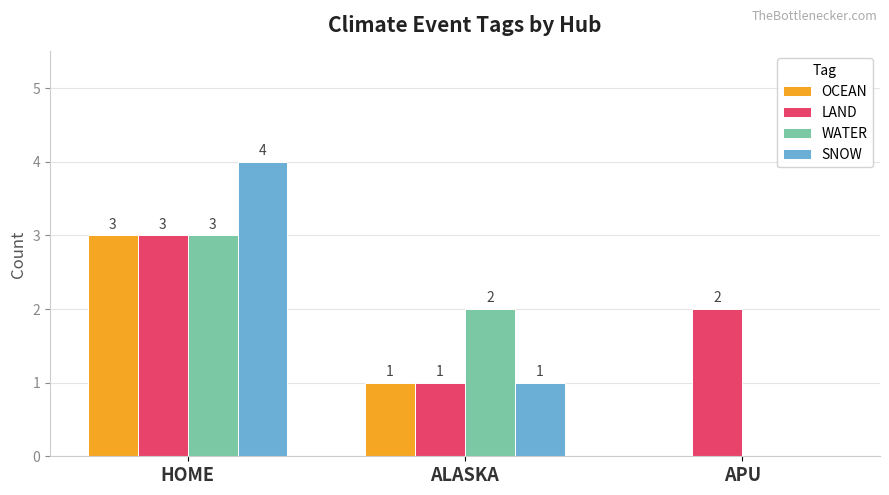

The LAND series shows 3 at APU. True or false?

False